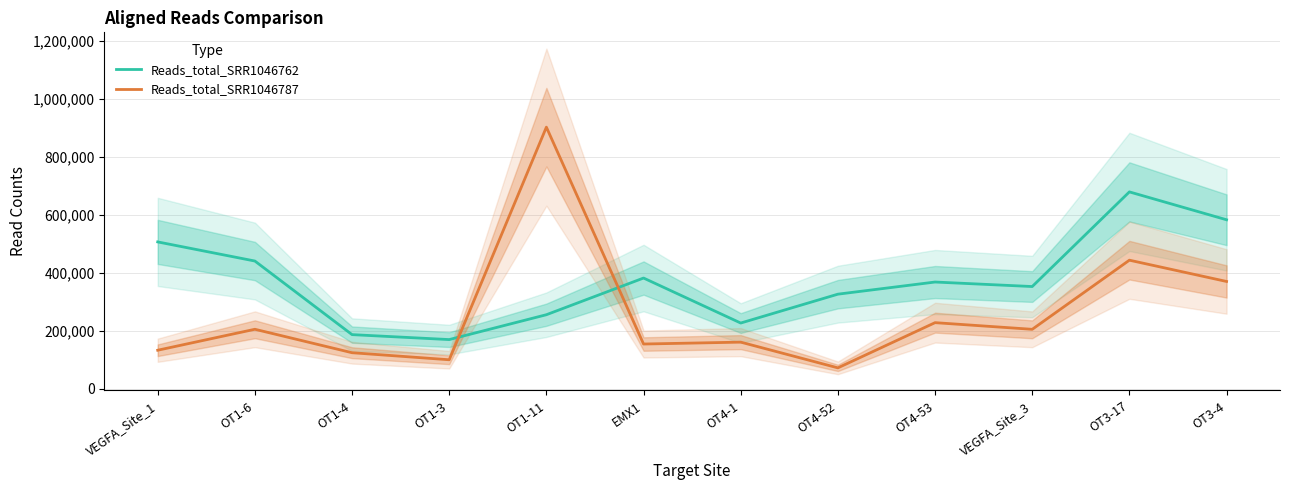

What are all the series names shown in the legend?

Reads_total_SRR1046762, Reads_total_SRR1046787